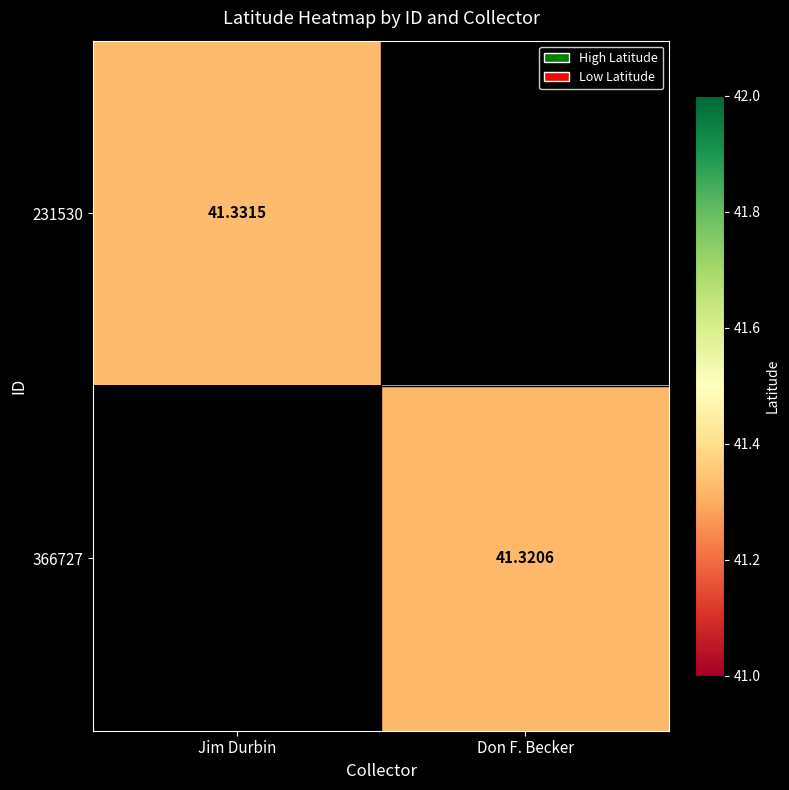

Where does the 366727 series first go above 41?

Don F. Becker